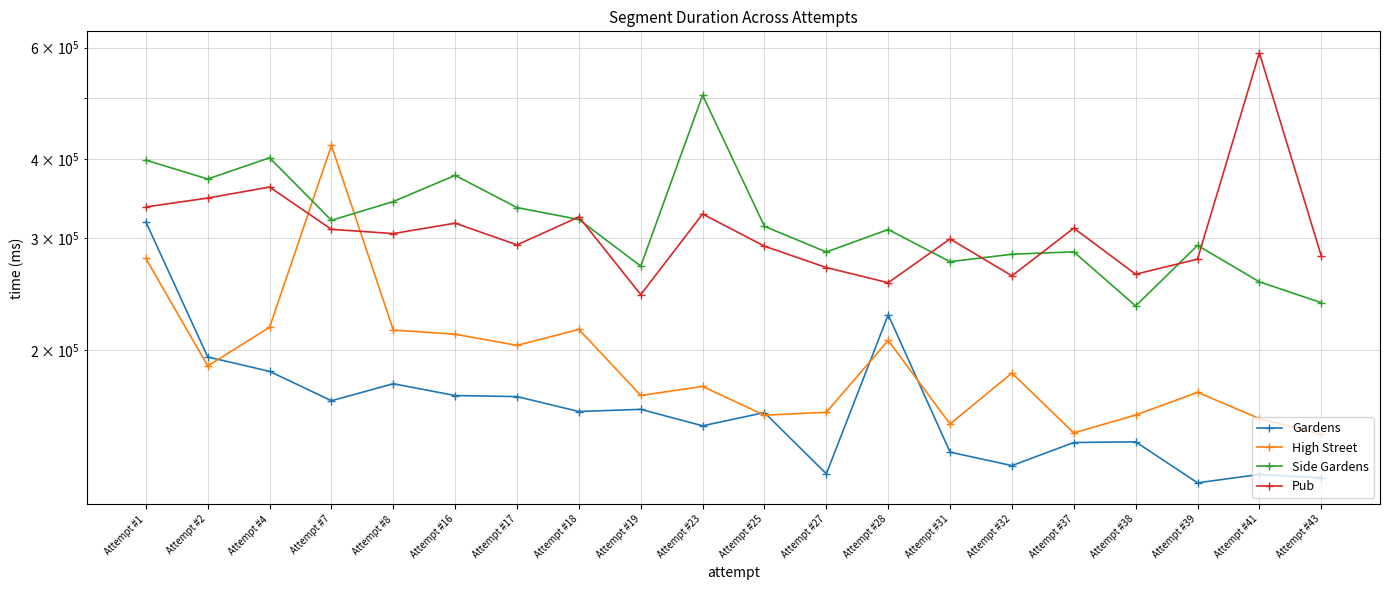

True or false: Pub and High Street cross at least once.

True